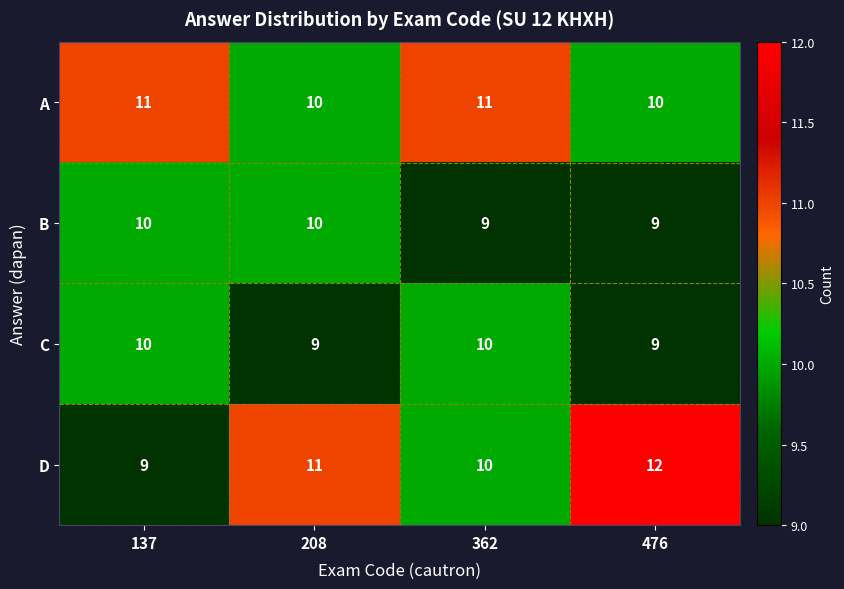

Which series has the widest spread of values?

D